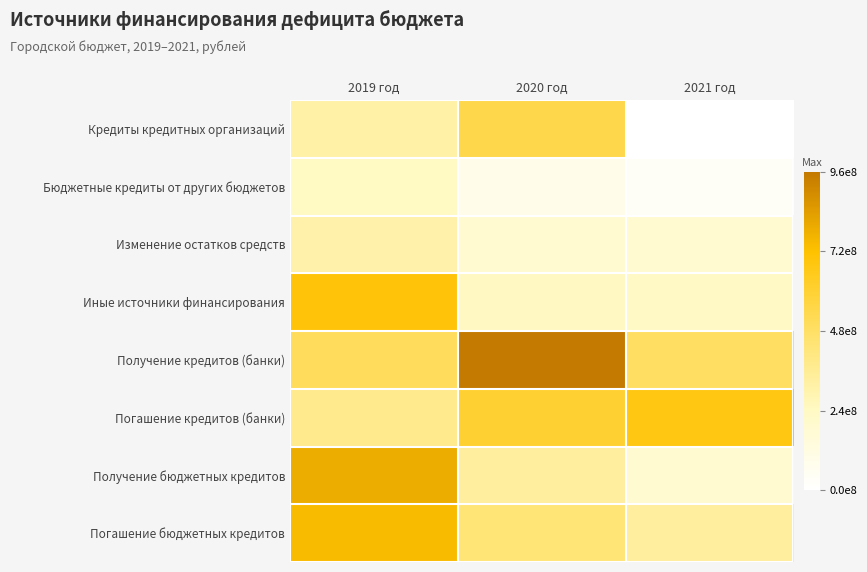

At 2021 год, list the series in order from smallest to largest.

Кредиты кредитных организаций, Бюджетные кредиты от других бюджетов, Изменение остатков средств, Получение бюджетных кредитов, Иные источники финансирования, Погашение бюджетных кредитов, Получение кредитов (банки), Погашение кредитов (банки)